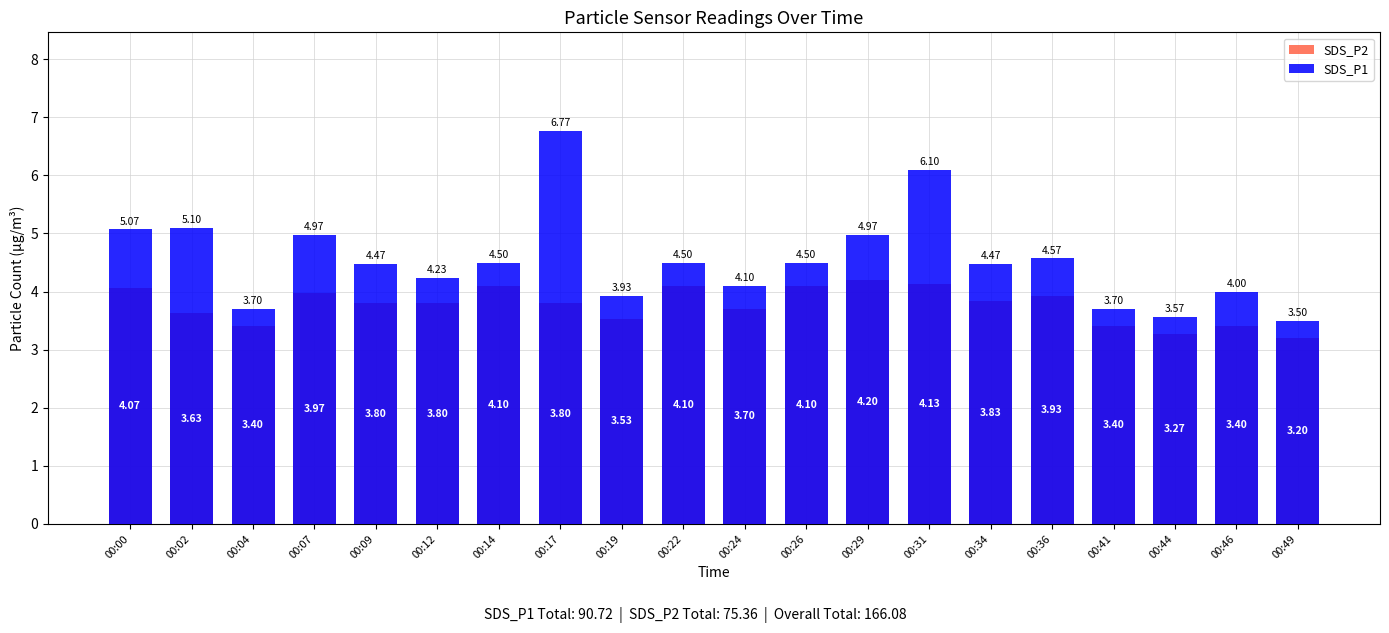

Which has a higher value, 00:07 or 00:31?

00:31